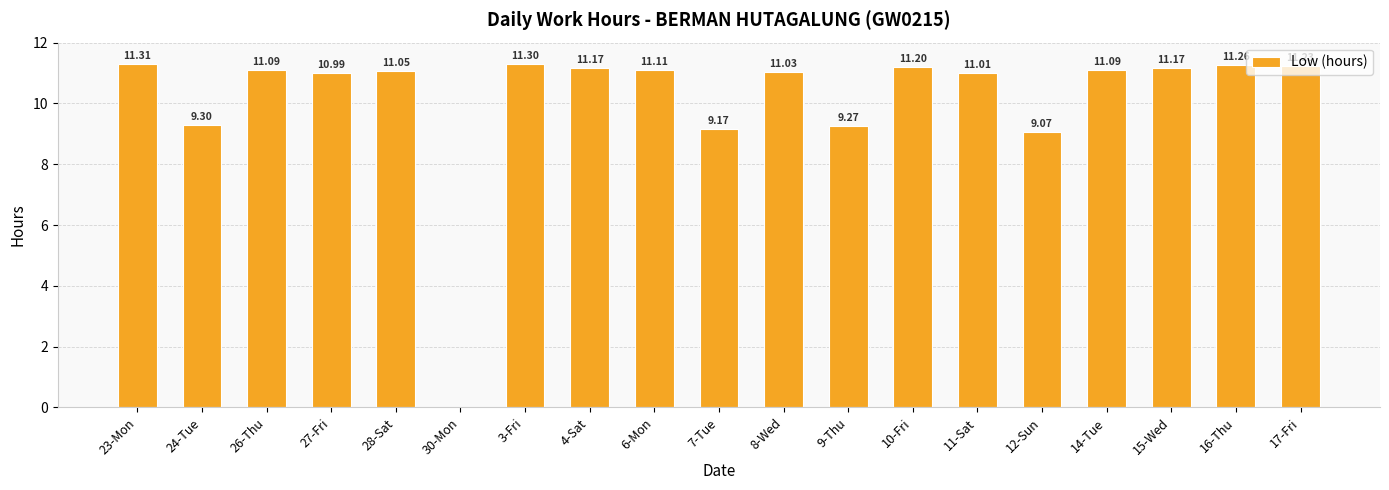

Reading right to left, list all the values displayed in this chart.

17-Fri=11.2	16-Thu=11.3	15-Wed=11.2	14-Tue=11.1	12-Sun=9.1	11-Sat=11.0	10-Fri=11.2	9-Thu=9.3	8-Wed=11.0	7-Tue=9.2	6-Mon=11.1	4-Sat=11.2	3-Fri=11.3	30-Mon=0.0	28-Sat=11.1	27-Fri=11.0	26-Thu=11.1	24-Tue=9.3	23-Mon=11.3